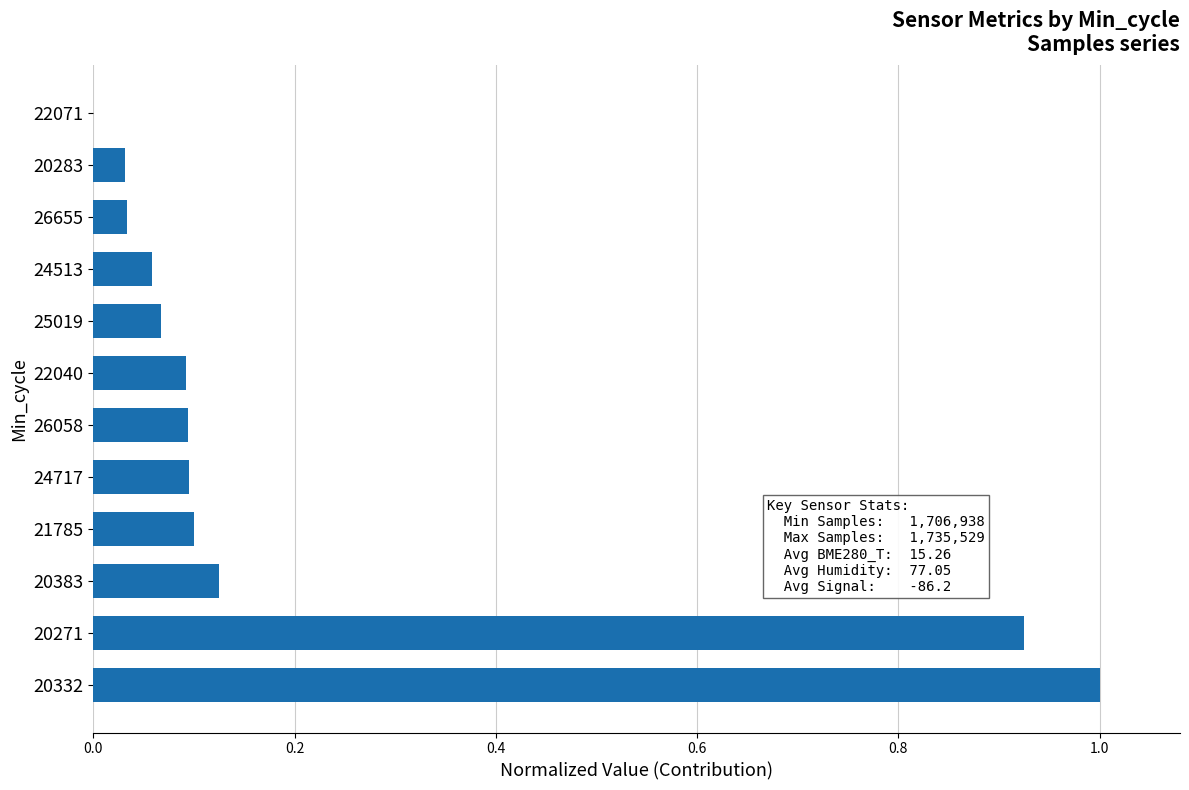

Between 24513 and 20271, which is larger?

20271